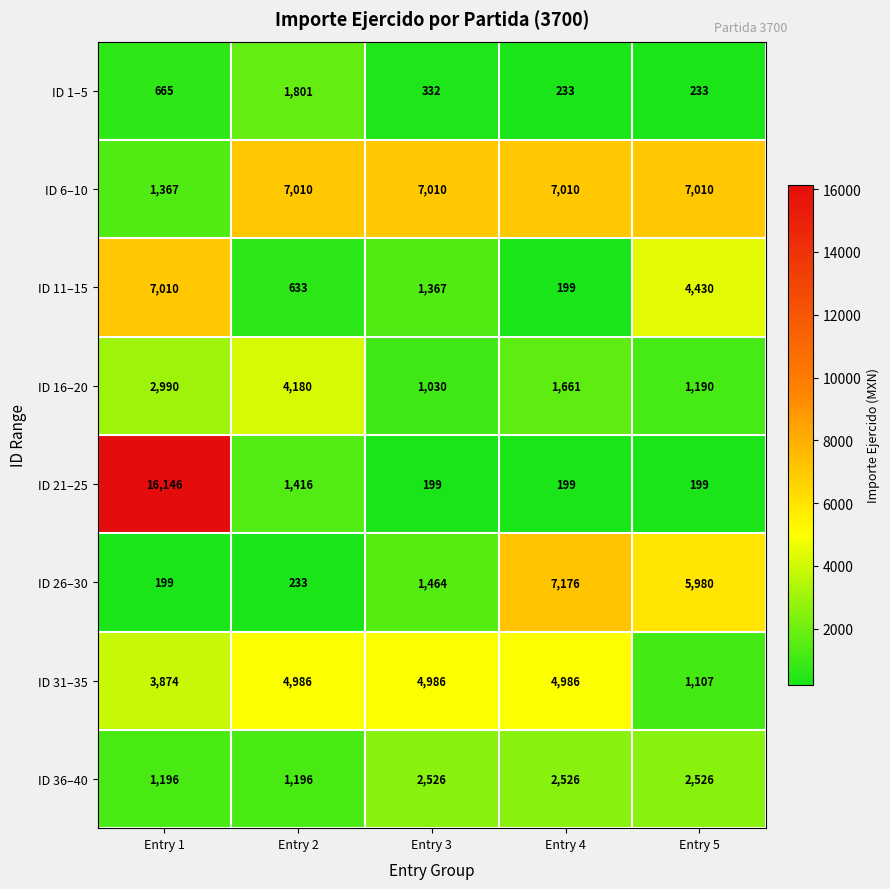

True or false: ID 11–15 has a value of 286 at Entry 4.

False